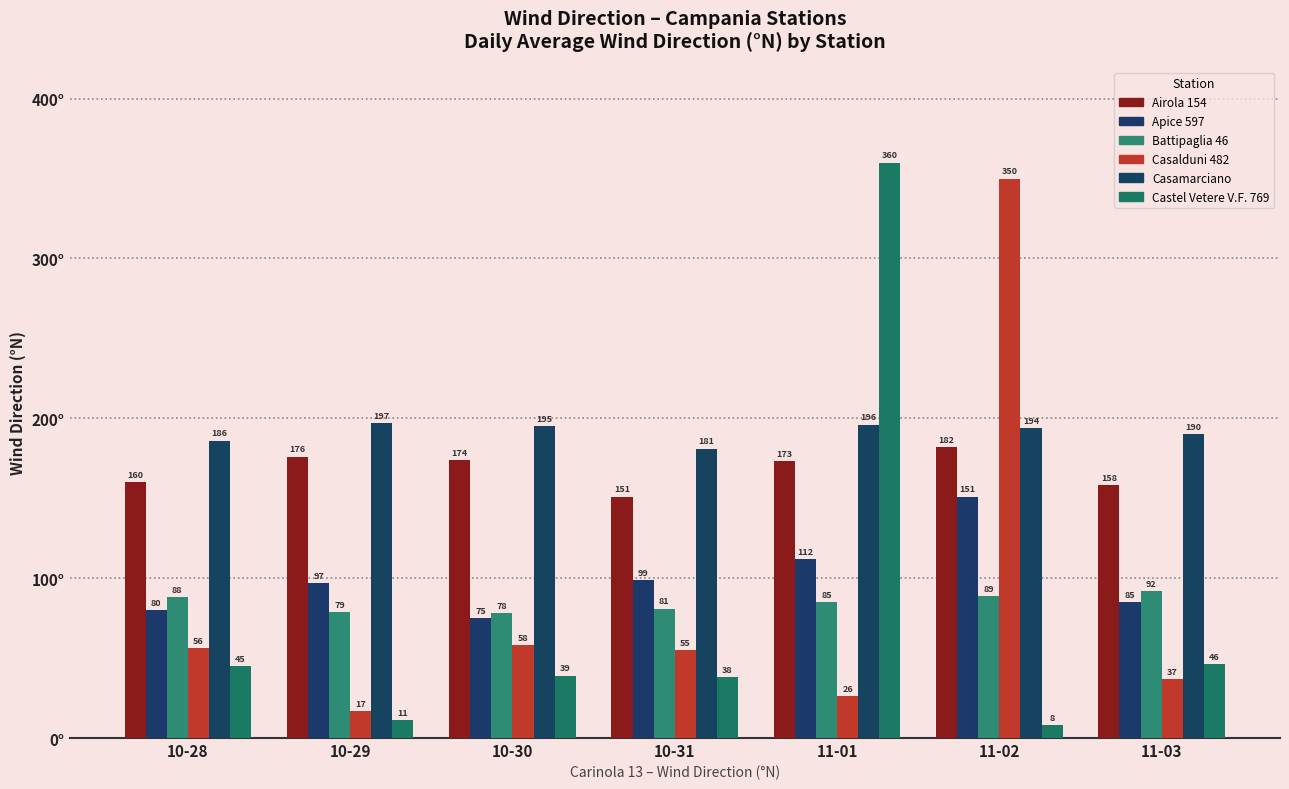

At which category does the chart reach its peak across all series?

11-01